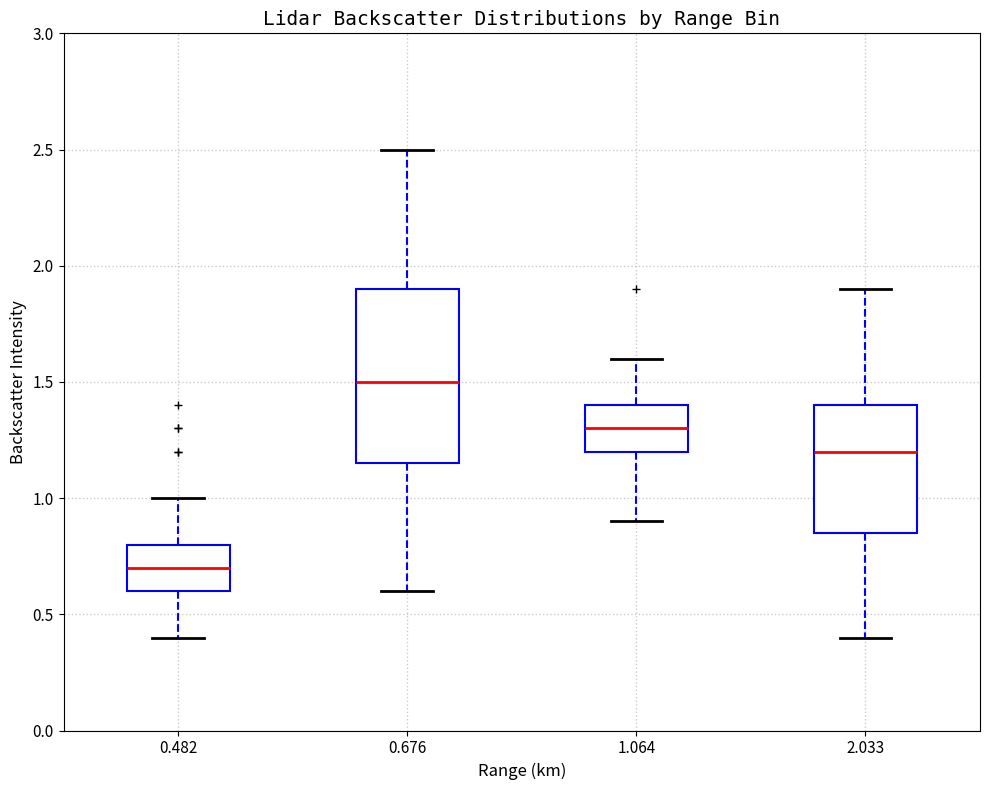

Comparing the boxes themselves (not the whiskers), which one is the tallest?

0.676